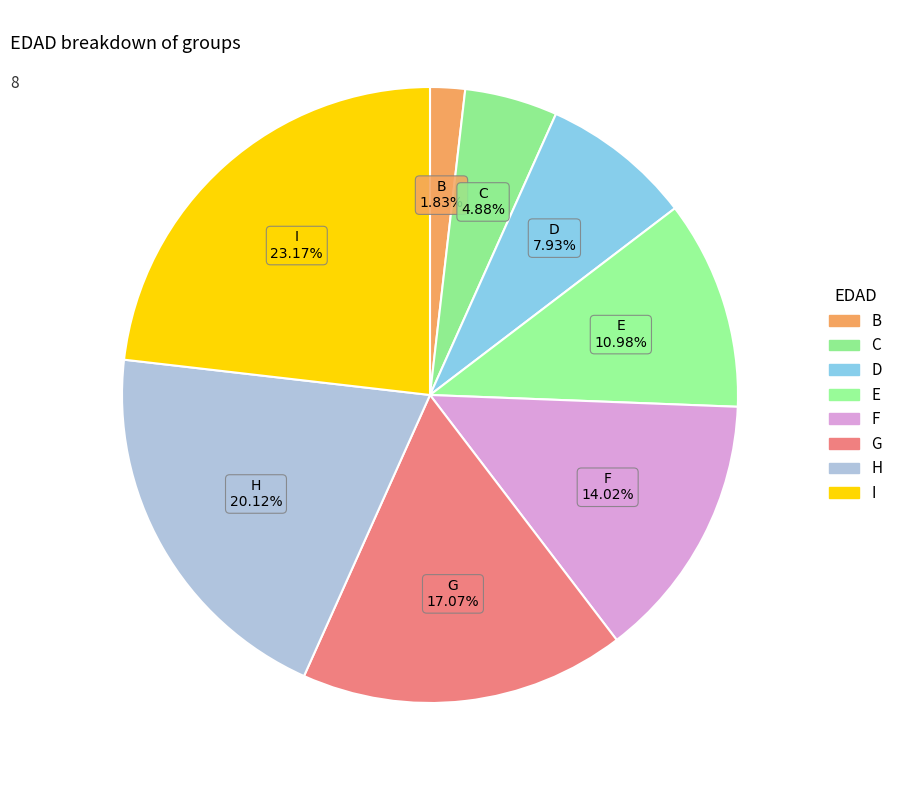

Count the number of slices in the pie.

8